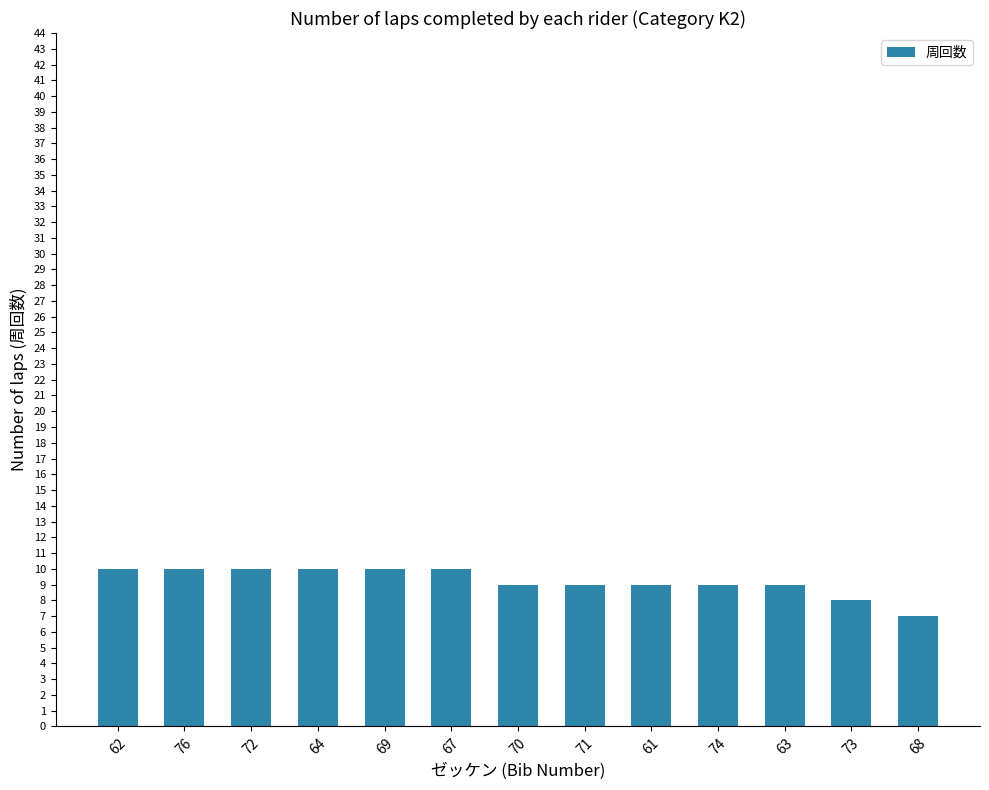

What is the ratio of the value at 70 to the value at 72?

0.9